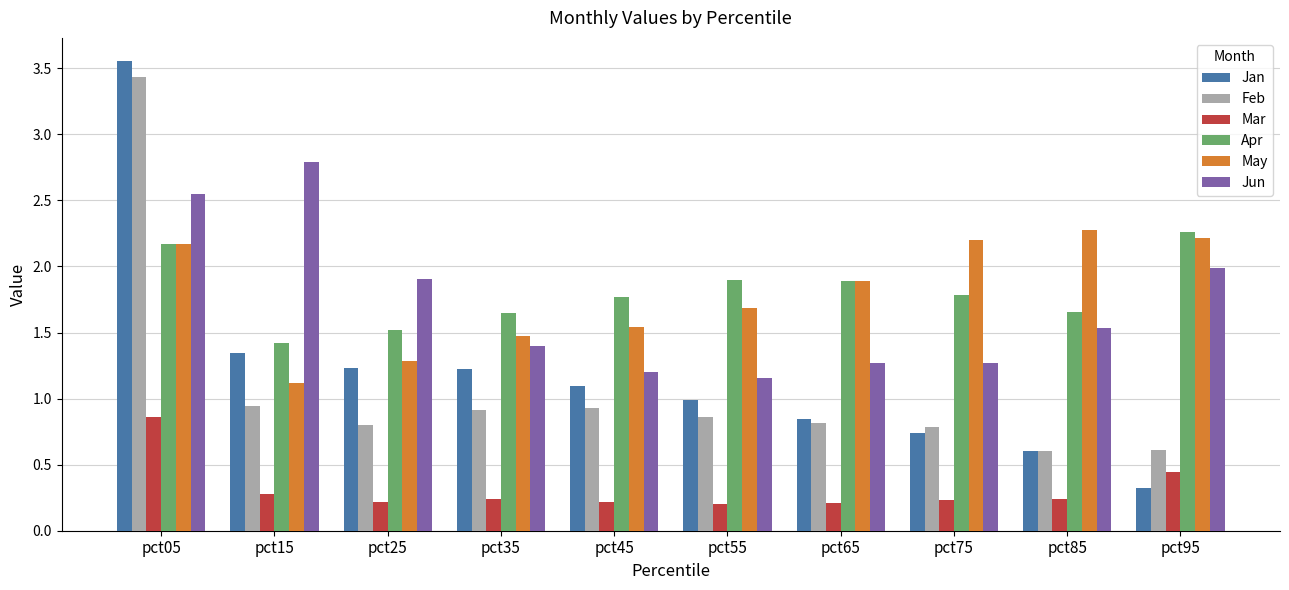

Between pct25 and pct45, which series saw the biggest shift?

Jun